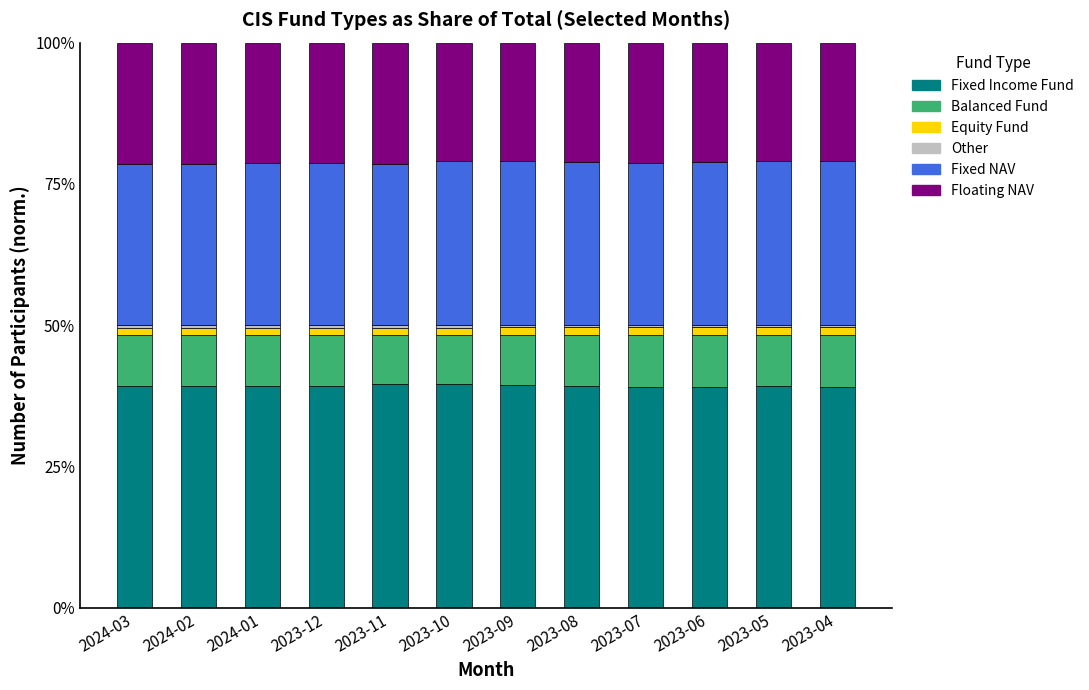

How many bars are there in total?

12